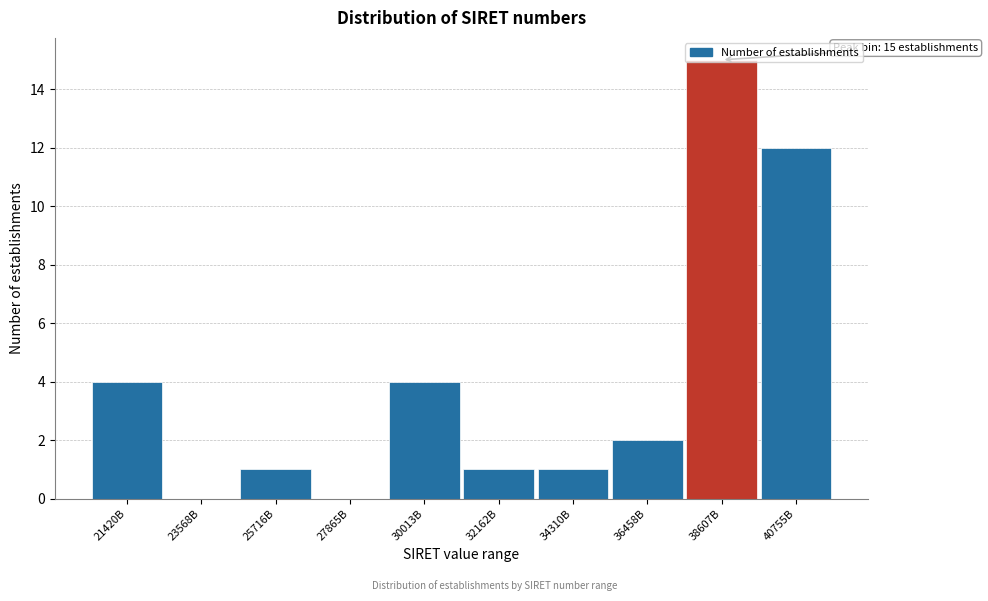

What is the change in value from 27865B to 32162B?

+1